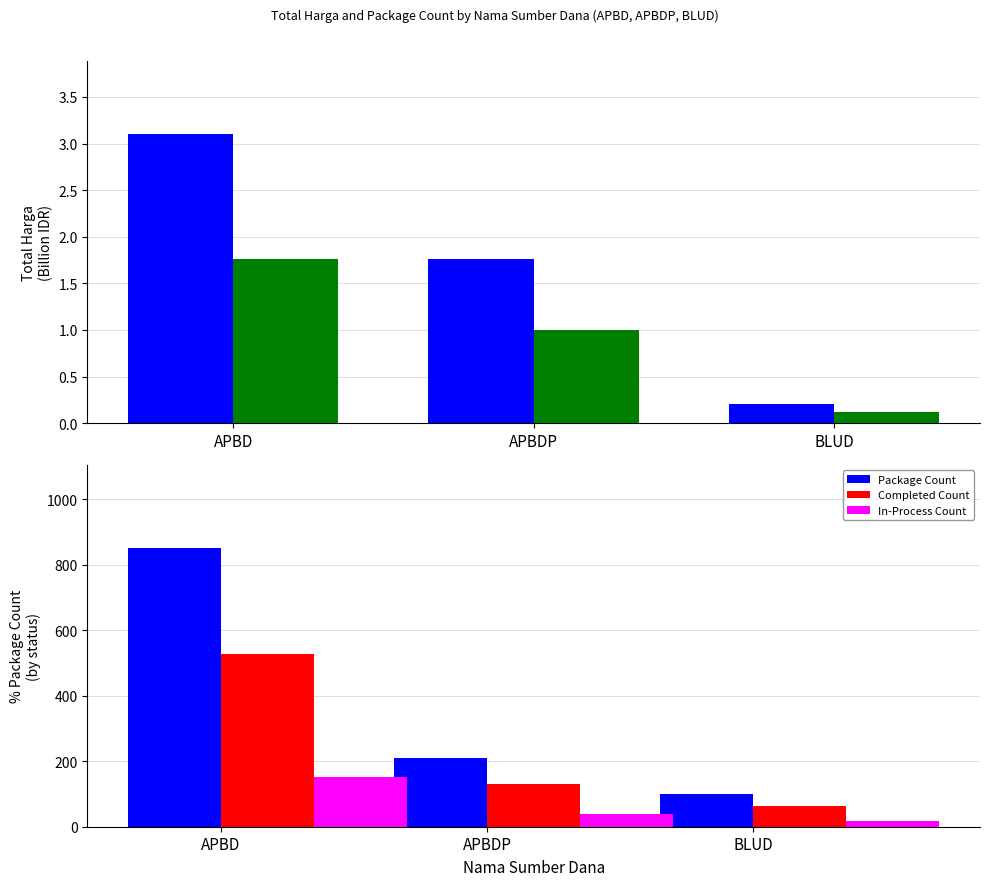

The Package Count series shows 266.7 at APBD. True or false?

False